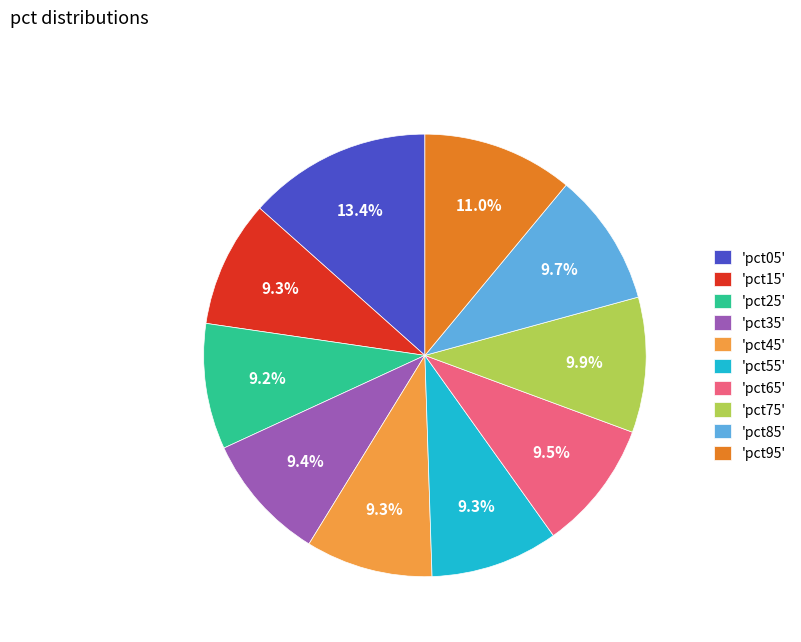

Is there any slice that represents more than half of the pie?

No